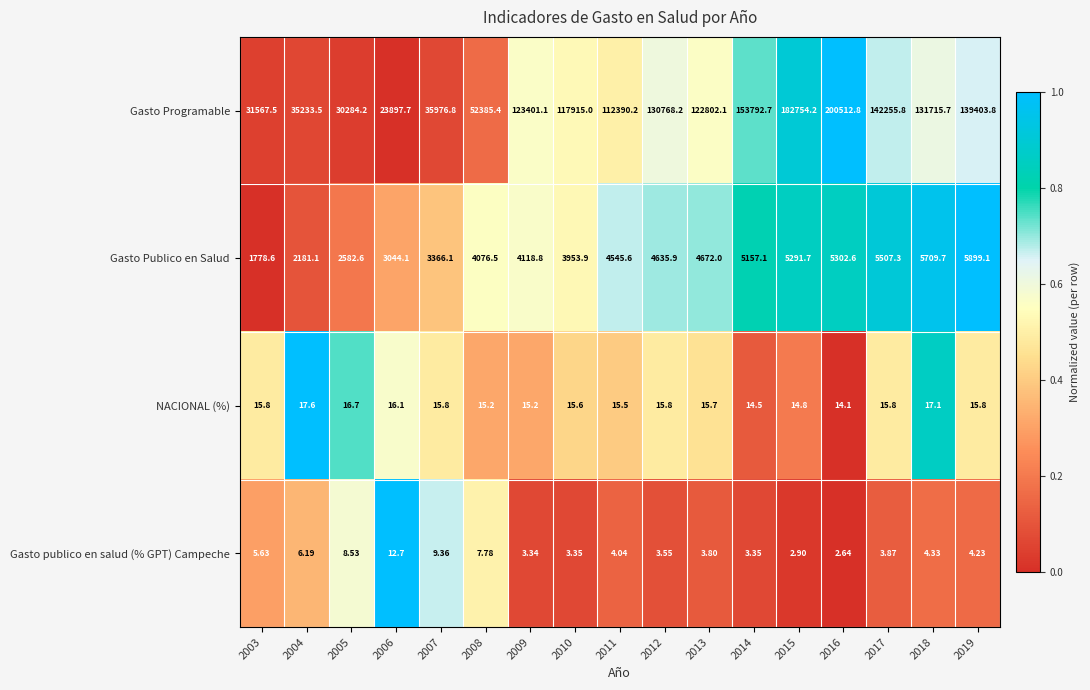

Which series has the widest spread of values?

Gasto Programable